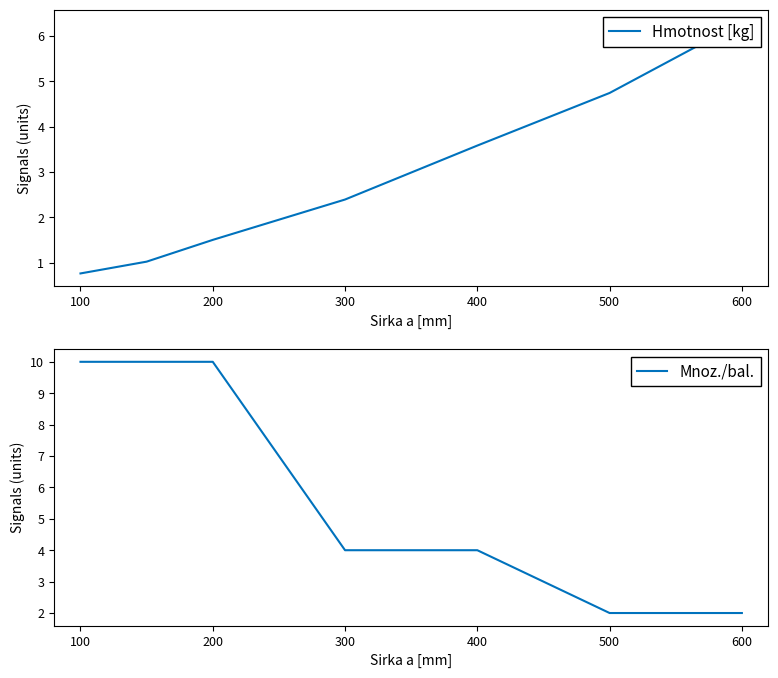

At how many categories does at least one series exceed 6?

4